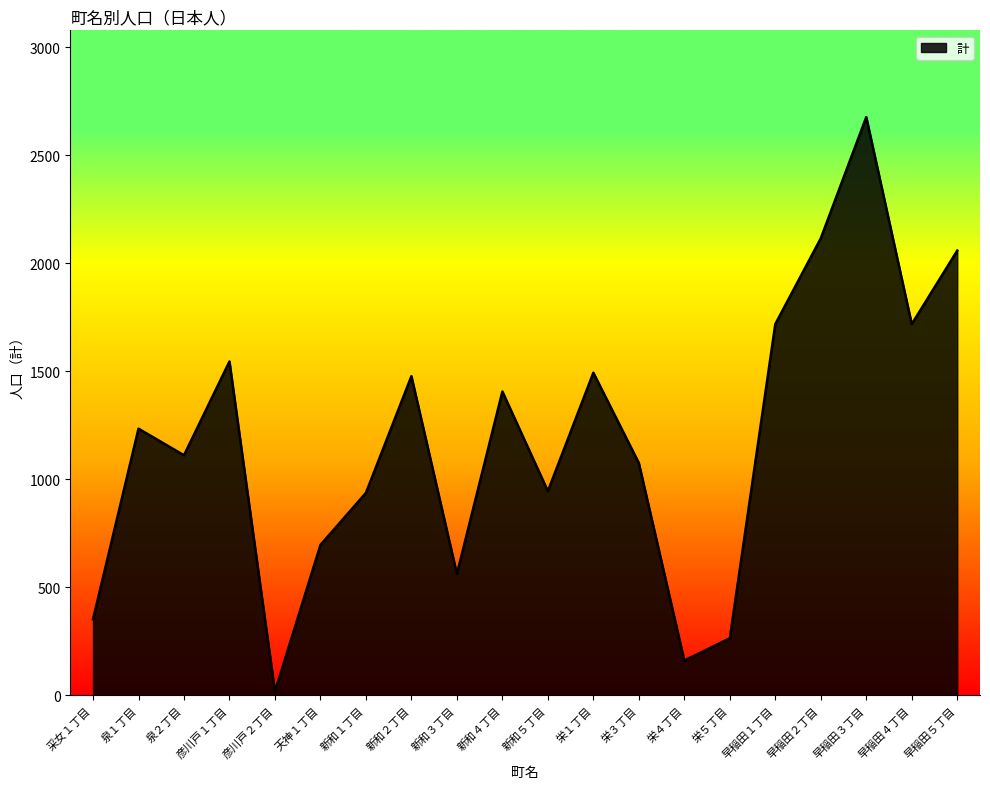

How many interior local valleys (lower than both neighbors) does the data have?

6